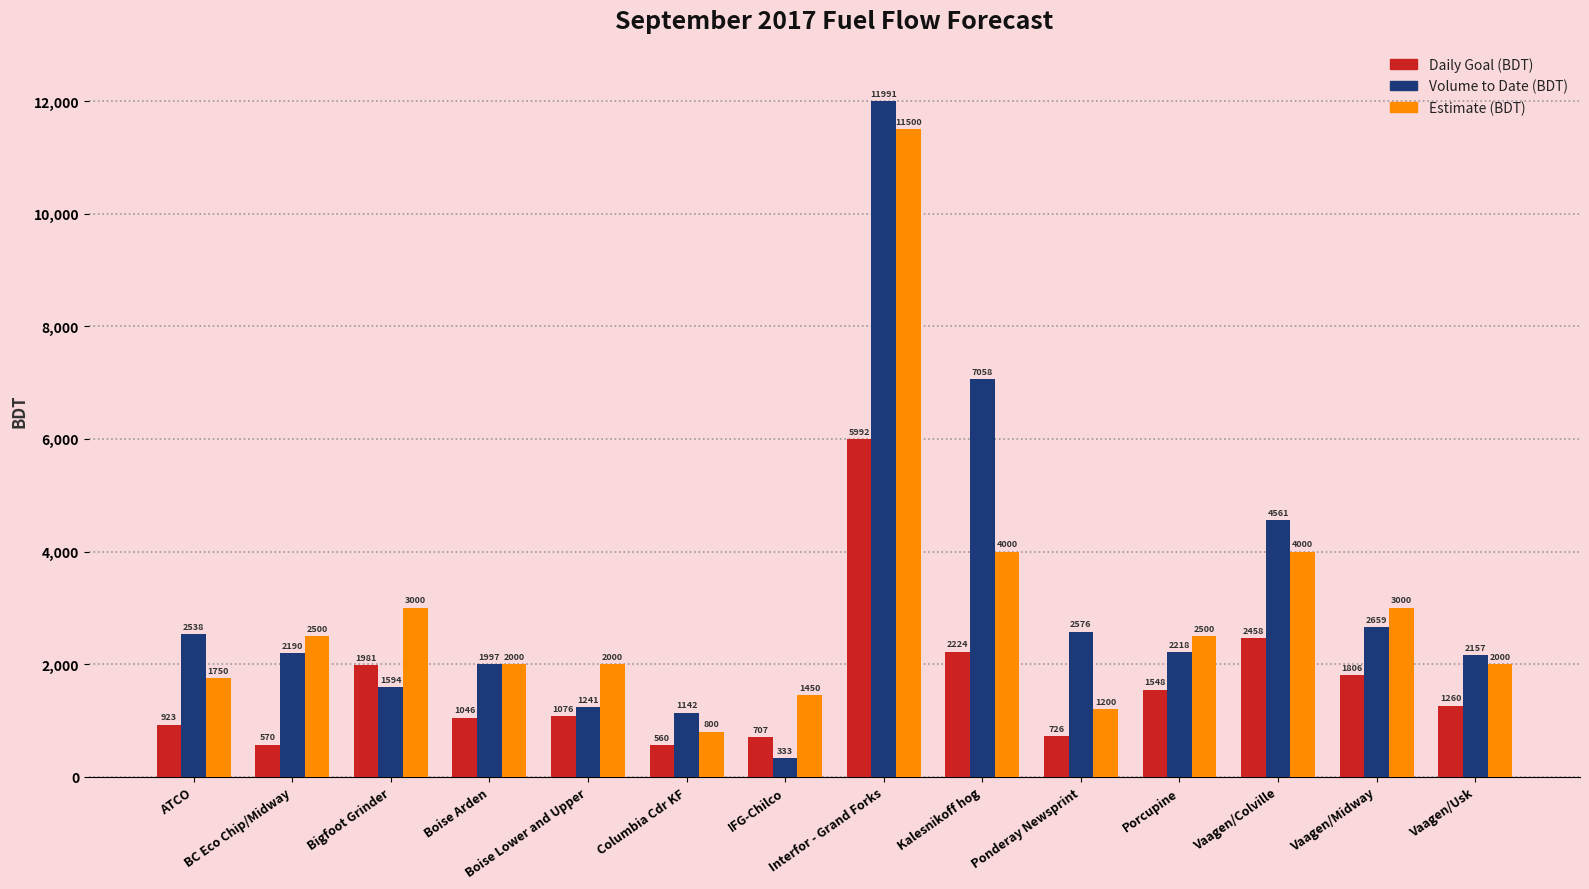

At which label does Daily Goal (BDT) reach its minimum?

Columbia Cdr KF